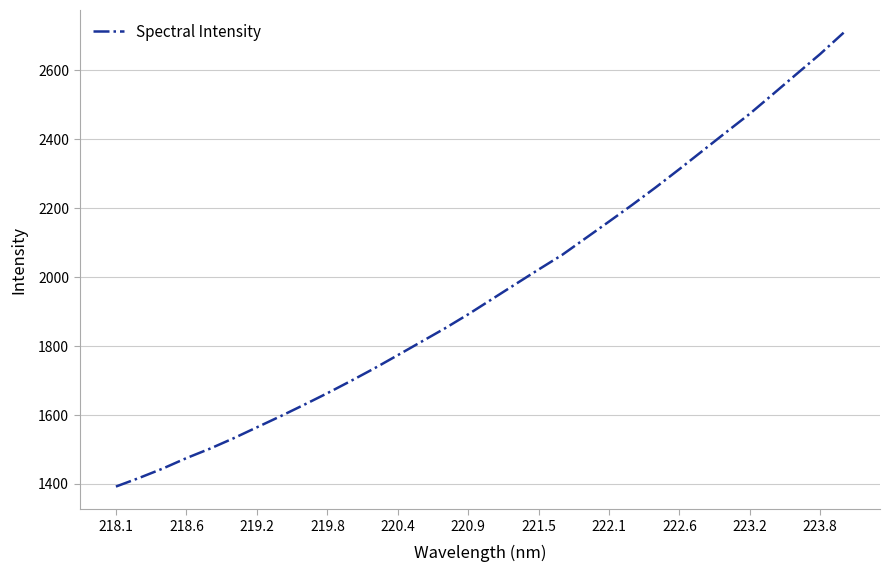

What is the difference between the maximum and minimum values?

1316.6